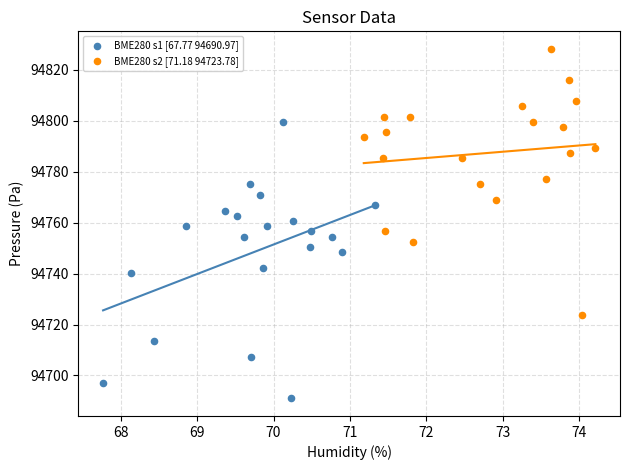

Which series contains the highest Y value?

BME280 s2 [71.18 94723.78]